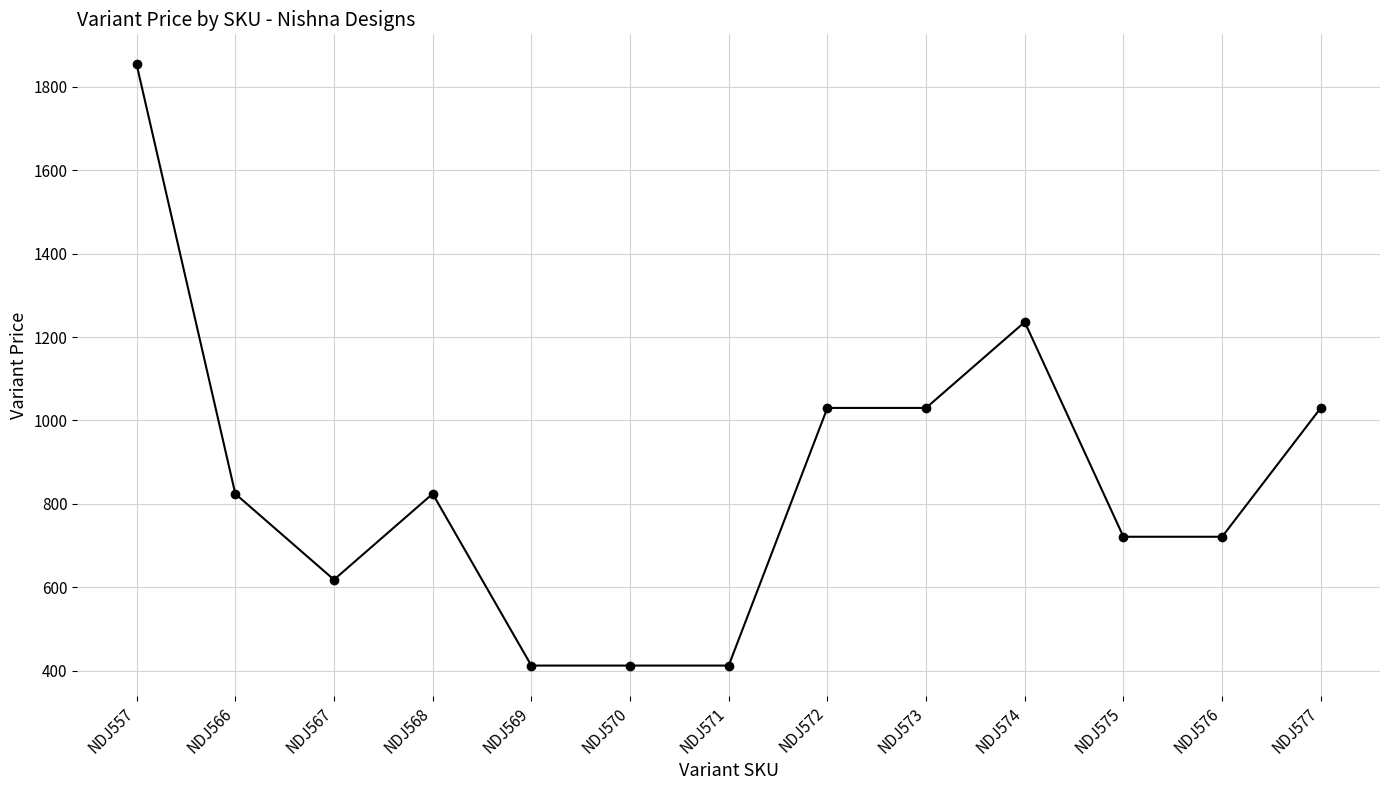

What value does the data have at NDJ575?

721